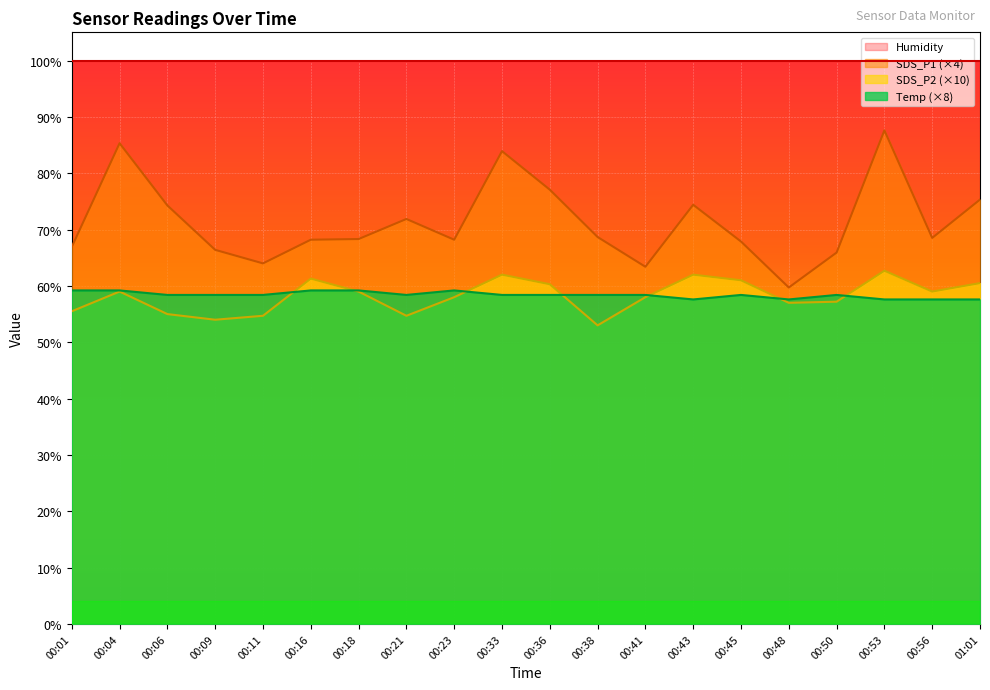

How many Temp values are between 58 and 59?

10